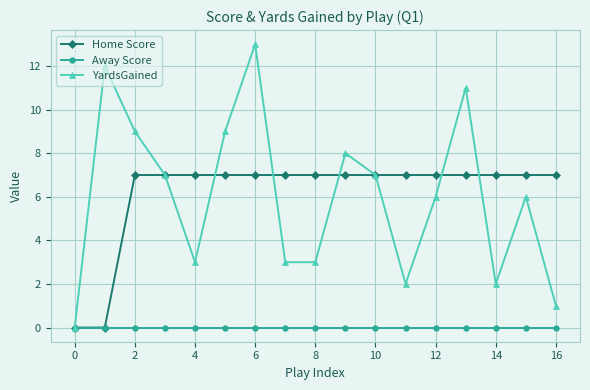

Which series has the largest range (max minus min)?

YardsGained